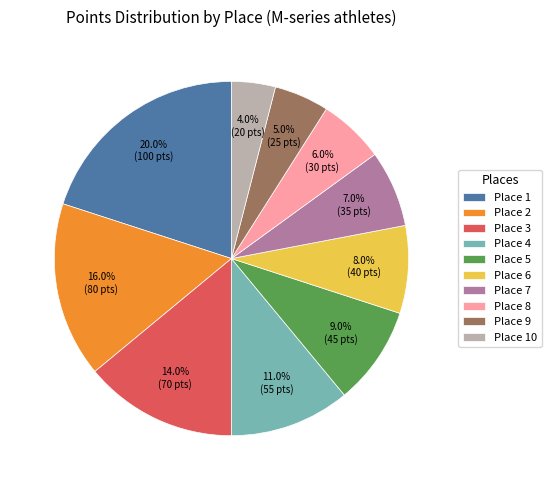

Which slice is the largest?

Place 1